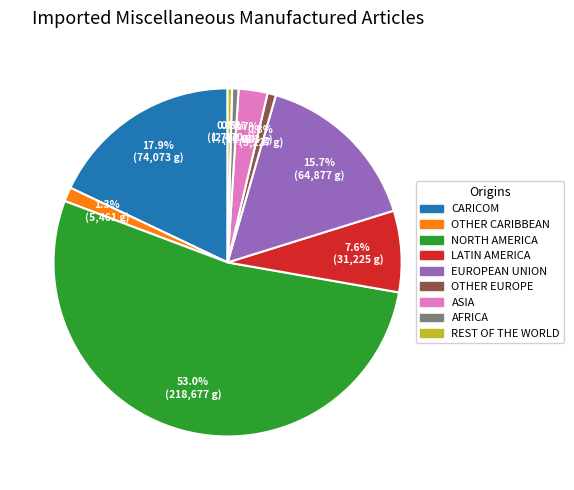

Which category has the biggest portion of the pie?

NORTH AMERICA